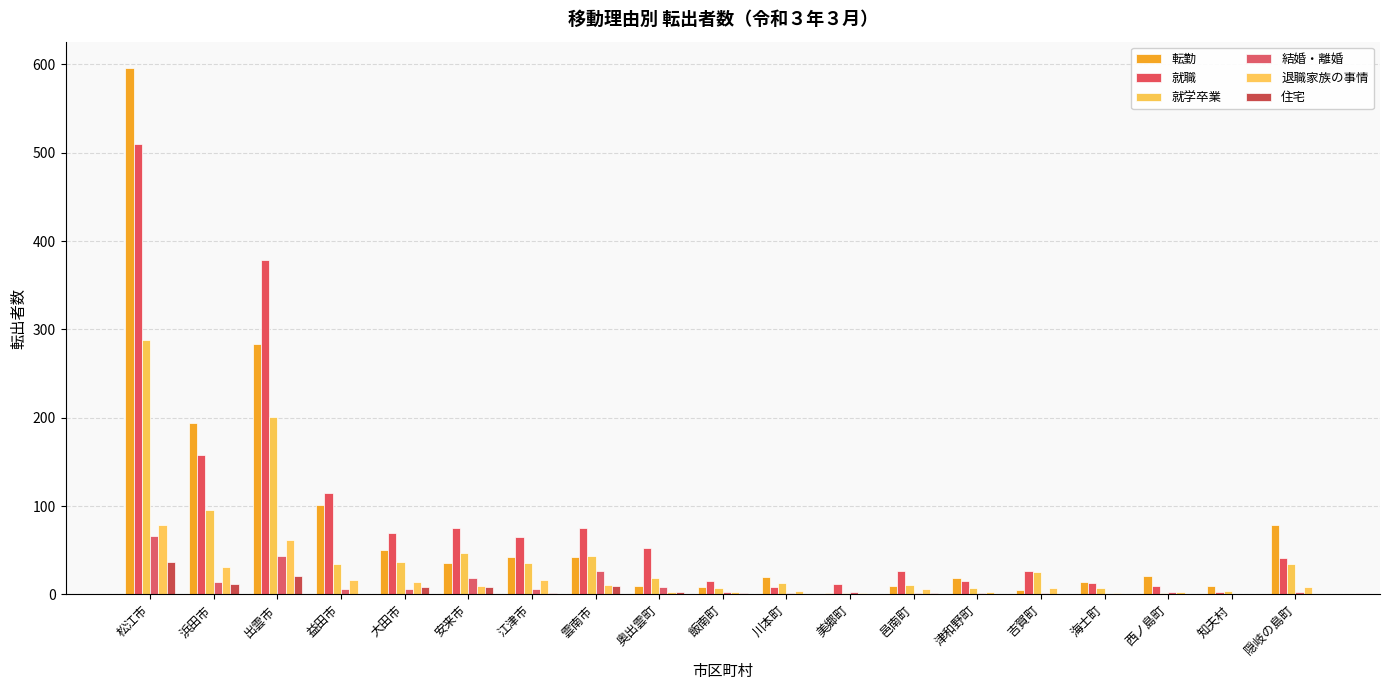

Which category has the highest value in the 退職家族の事情 series?

松江市